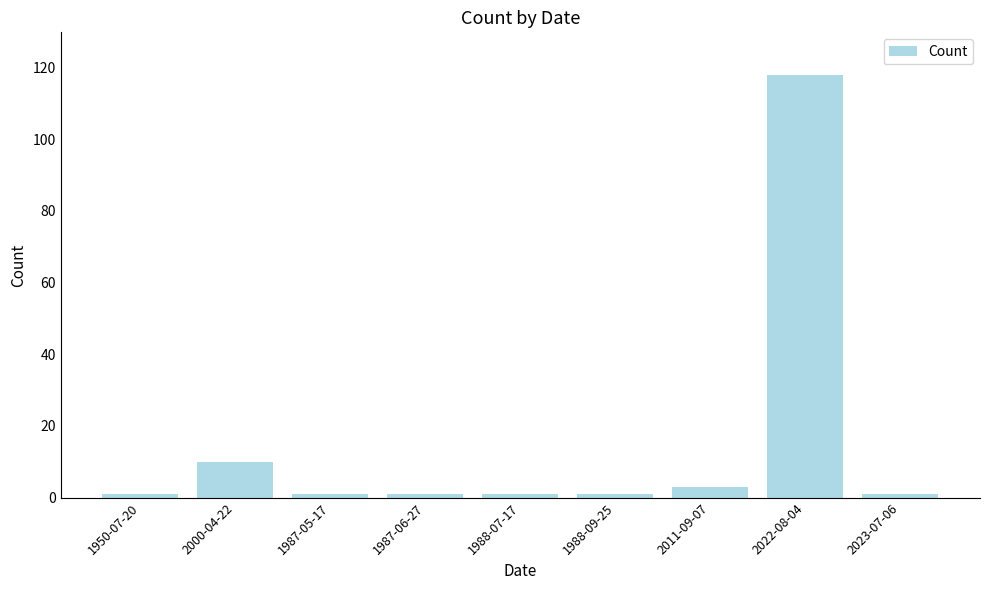

True or false: the data shows 186 at 2022-08-04.

False